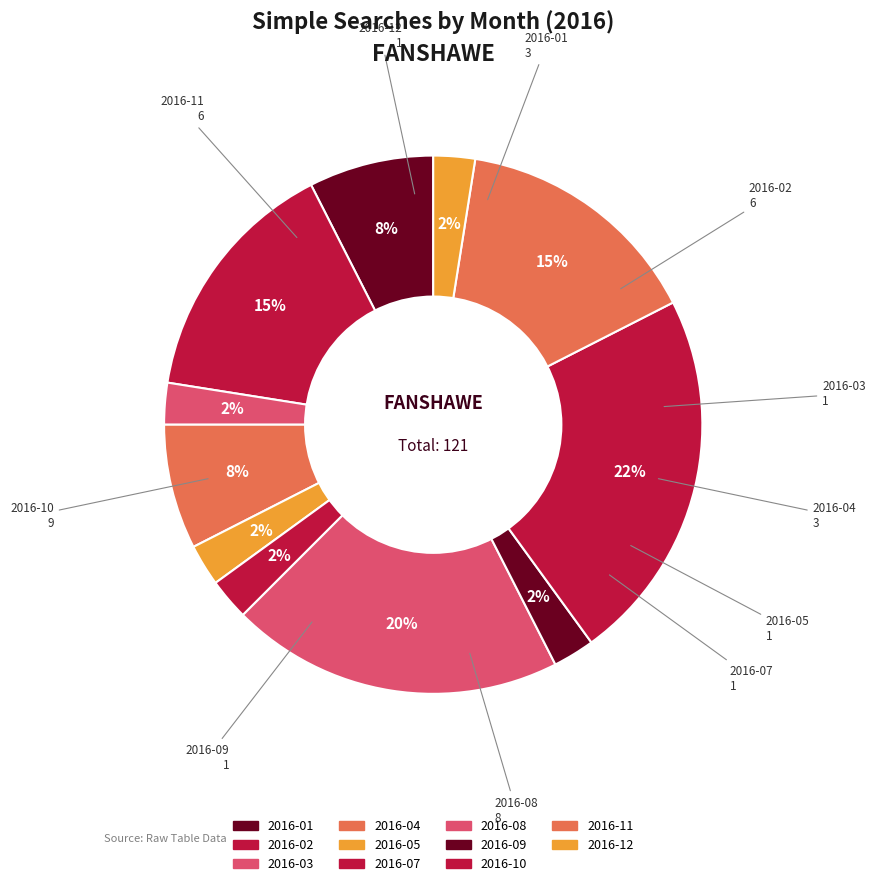

Count the number of slices in the pie.

11